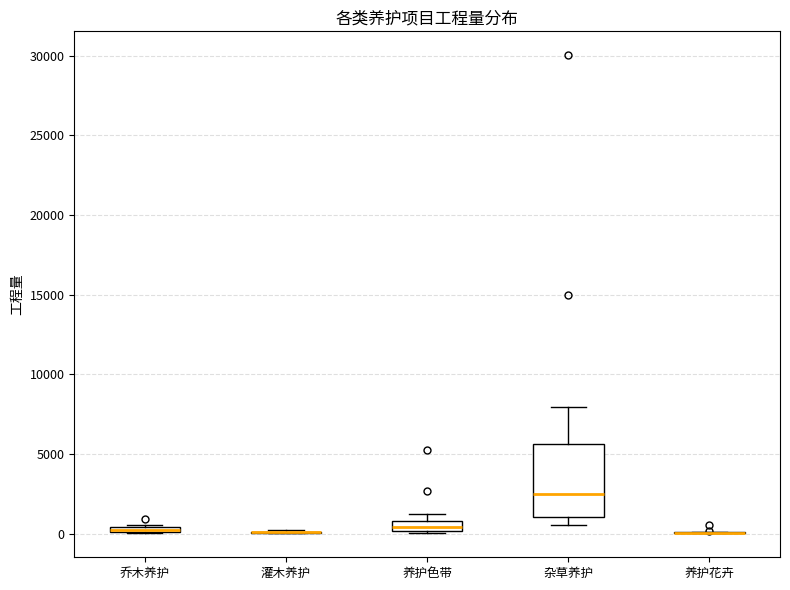

Comparing the boxes themselves (not the whiskers), which one is the tallest?

杂草养护